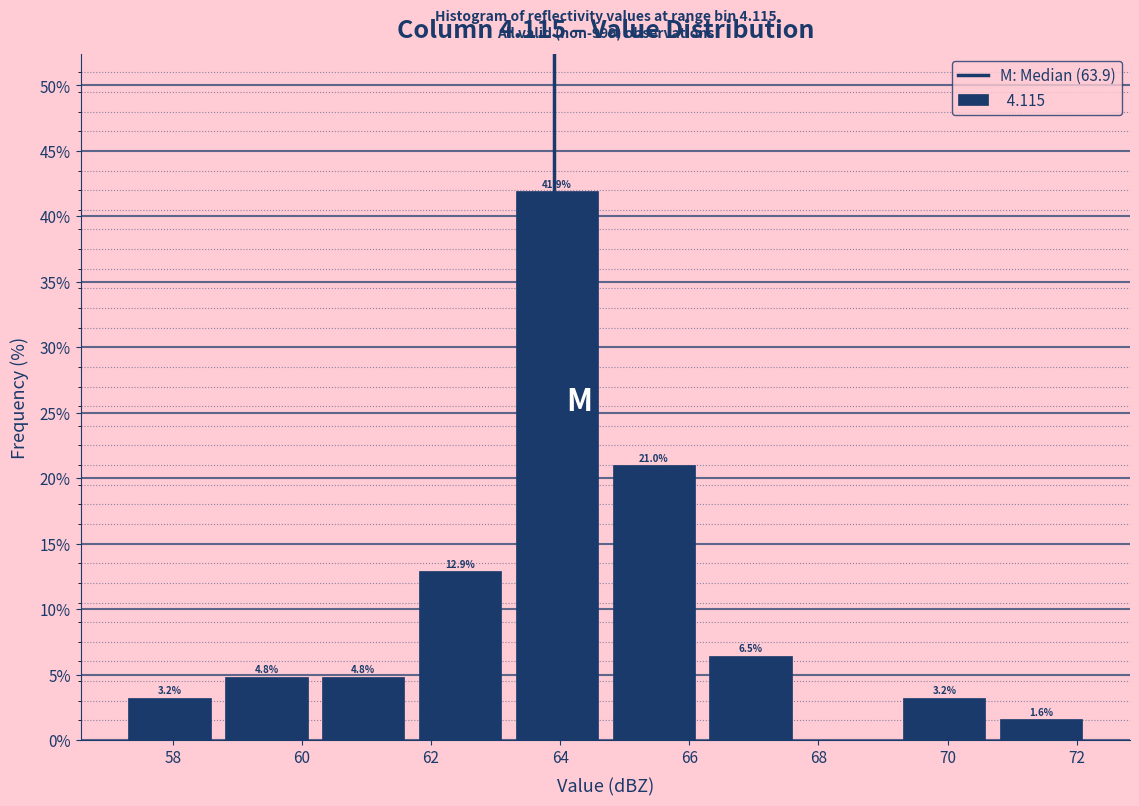

Over which range of the x-axis is the bar tallest?

63.2 to 64.7